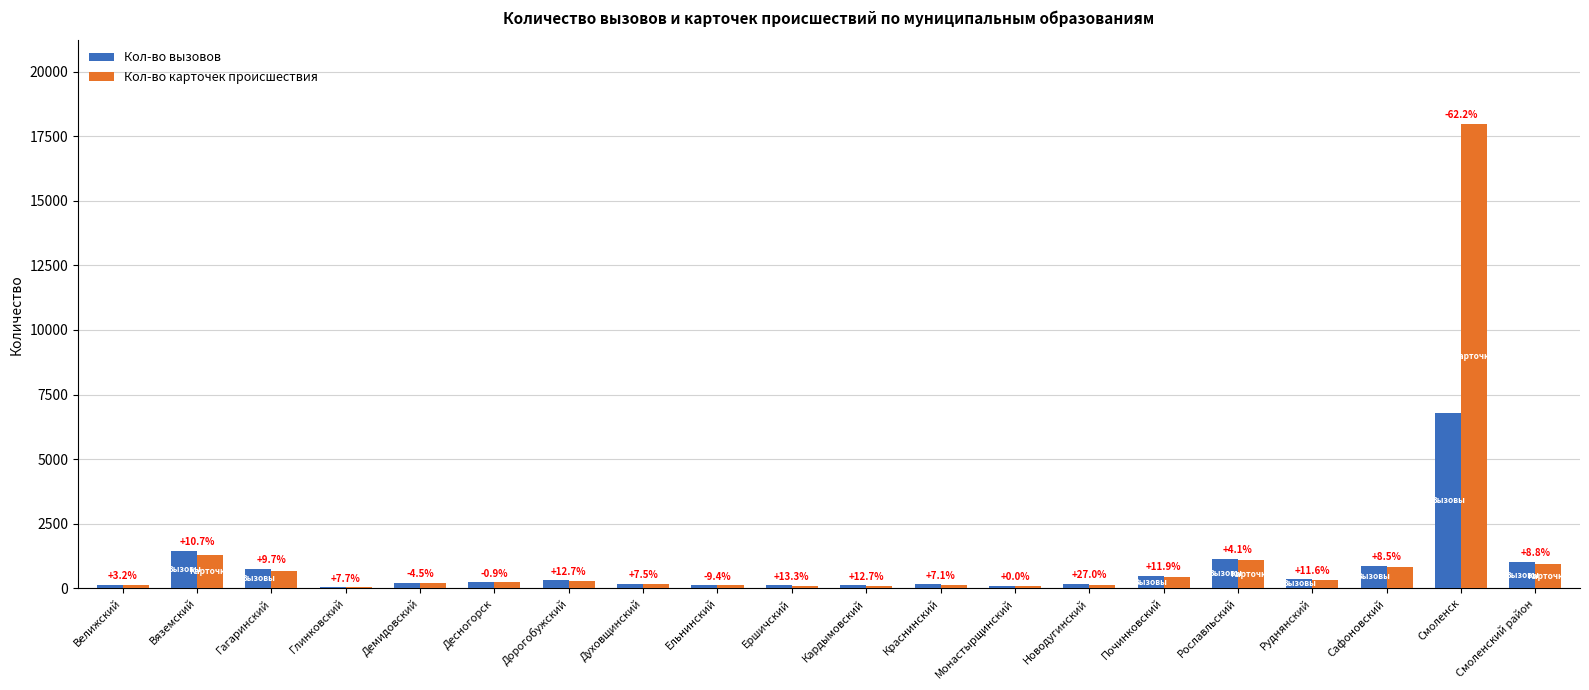

What is the difference between the maximum and minimum values in the Кол-во карточек происшествия series?

17942